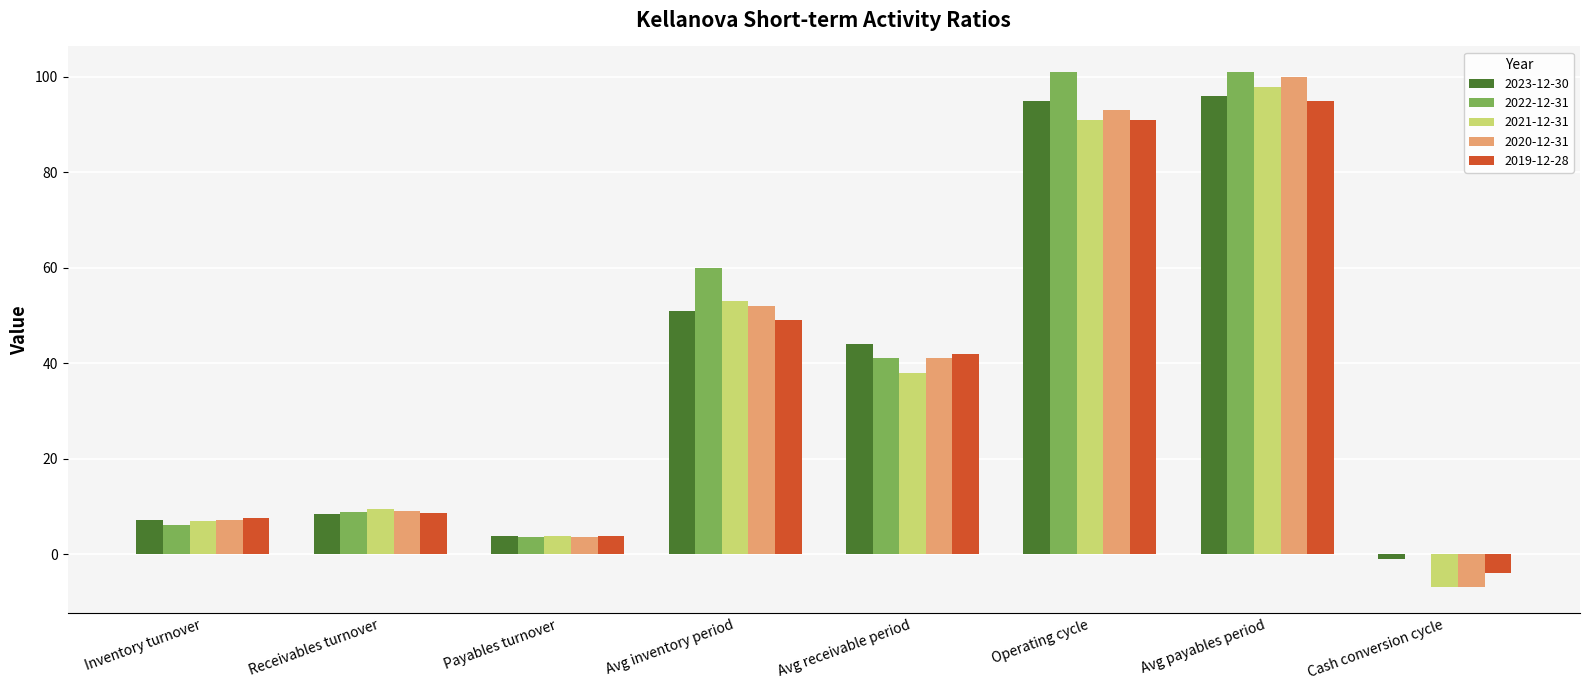

Is the value of 2023-12-30 at Avg receivable period greater than the value of 2020-12-31 at Receivables turnover?

Yes